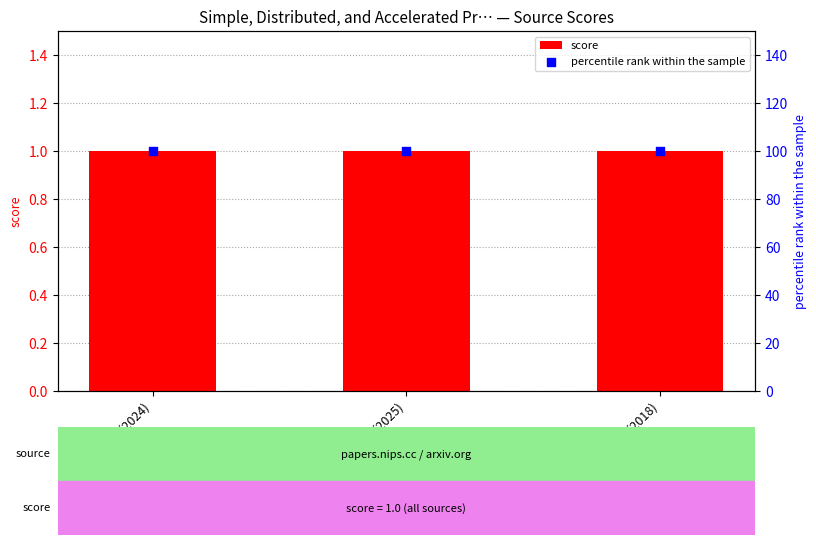

Which series reaches the minimum Y coordinate?

score